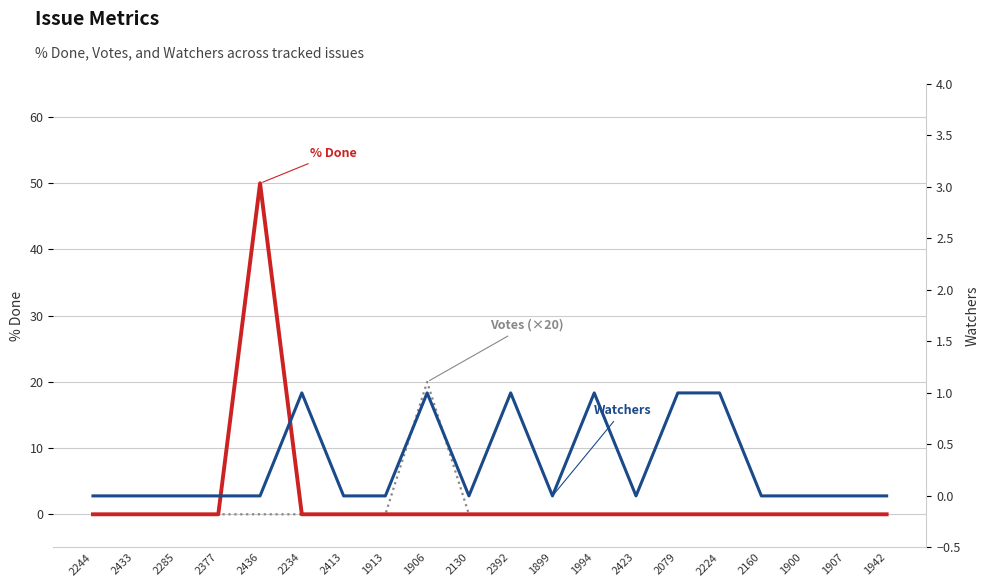

Which series has the largest total across all categories?

% Done